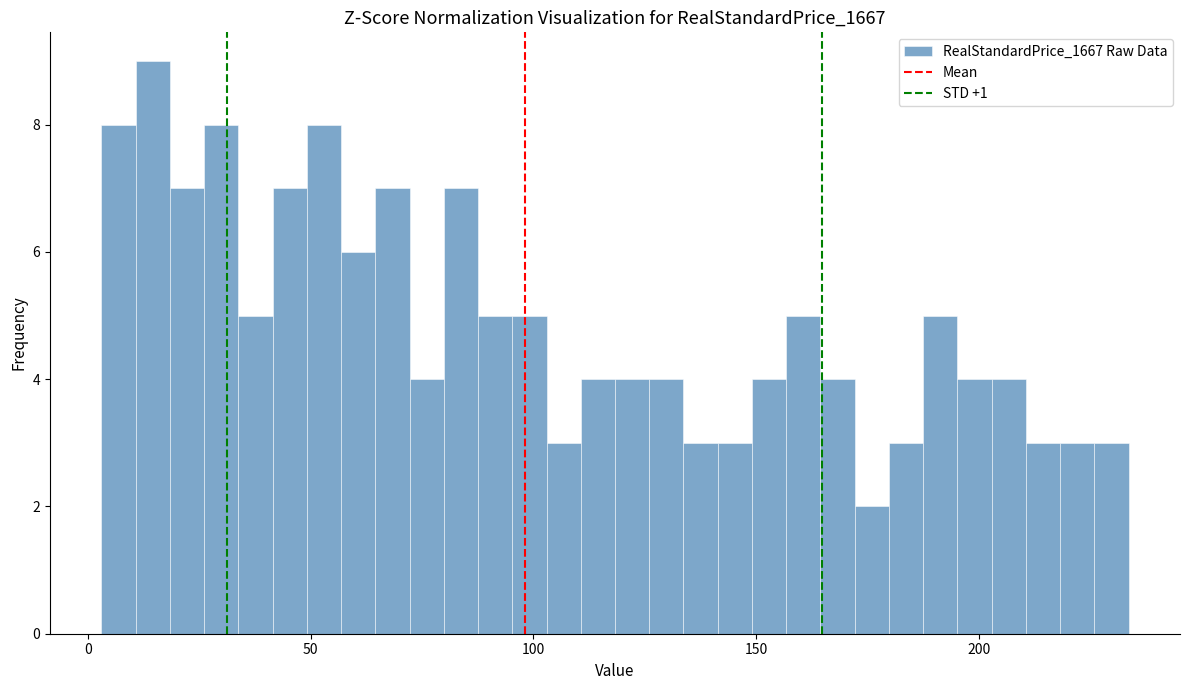

Around what value on the x-axis is the tallest bar? Give the approximate position of its centre, as read against the axis.

15